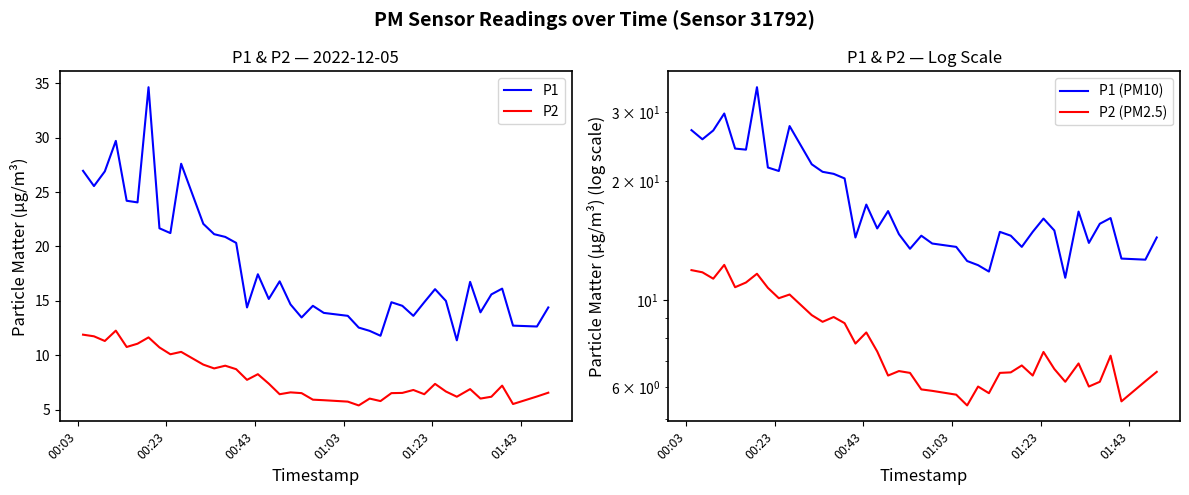

What is the difference between the second highest and minimum values in the P2 series?

6.5